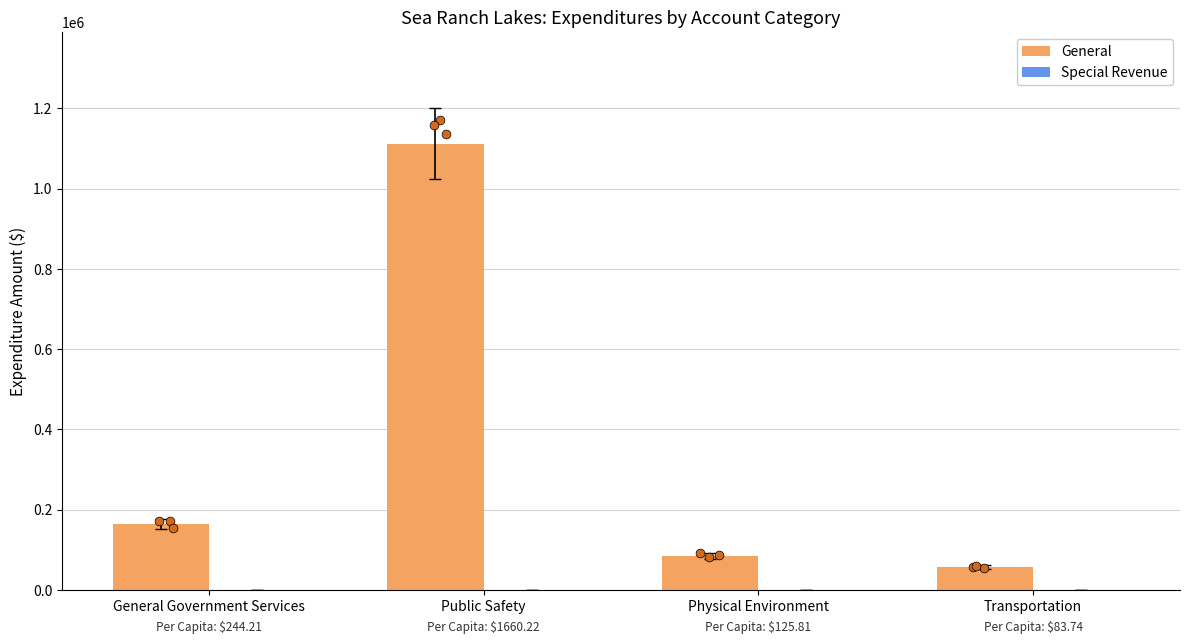

Is the value of General at Transportation greater than the value of Special Revenue at General Government Services?

Yes